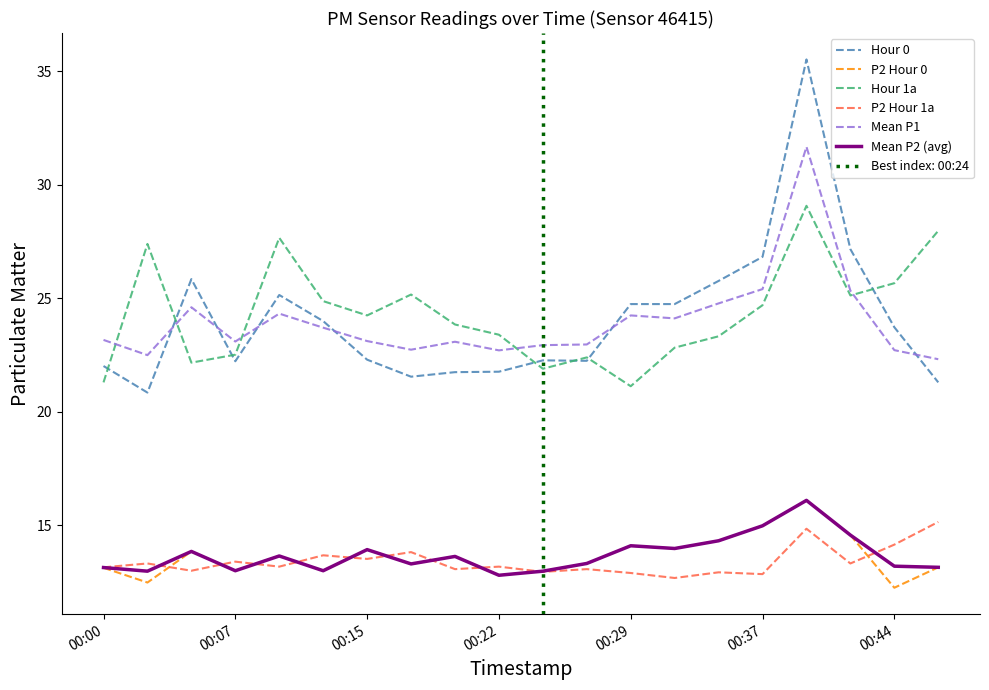

True or false: P2 Hour 1a and Mean P1 intersect in this chart.

False